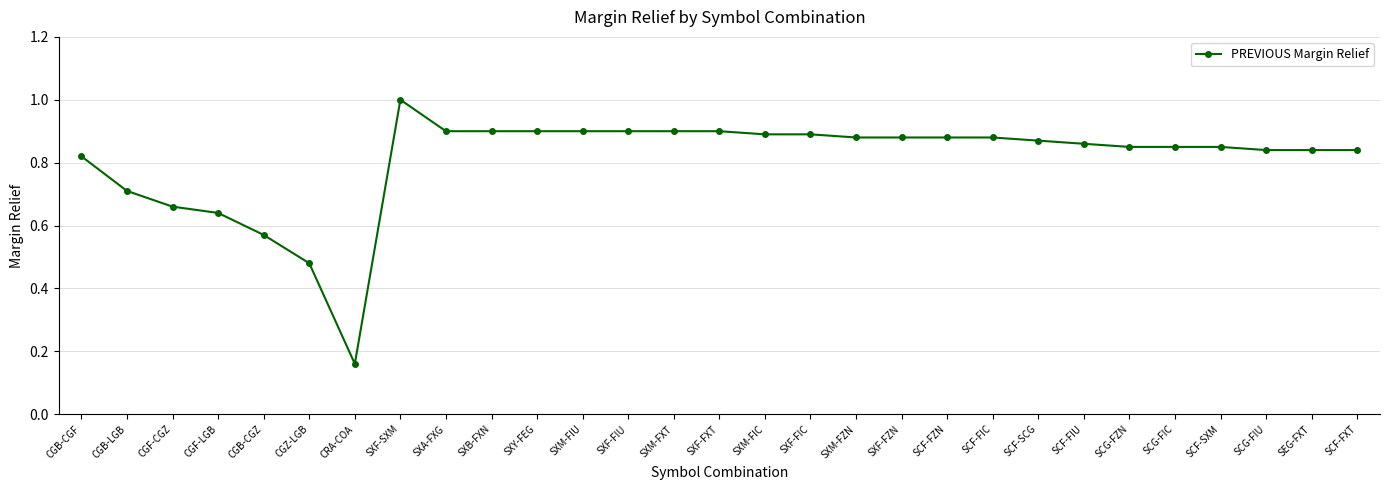

Is it true that the value at SXM-FIC is 0.9?

True